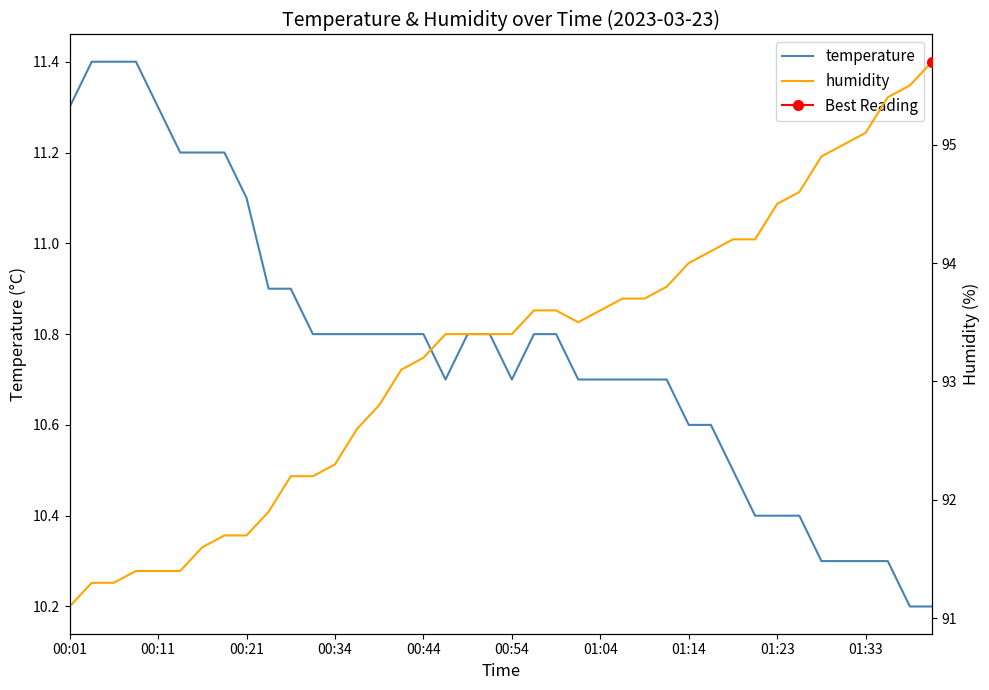

What is the difference between the second highest and minimum values in the temperature series?

1.2